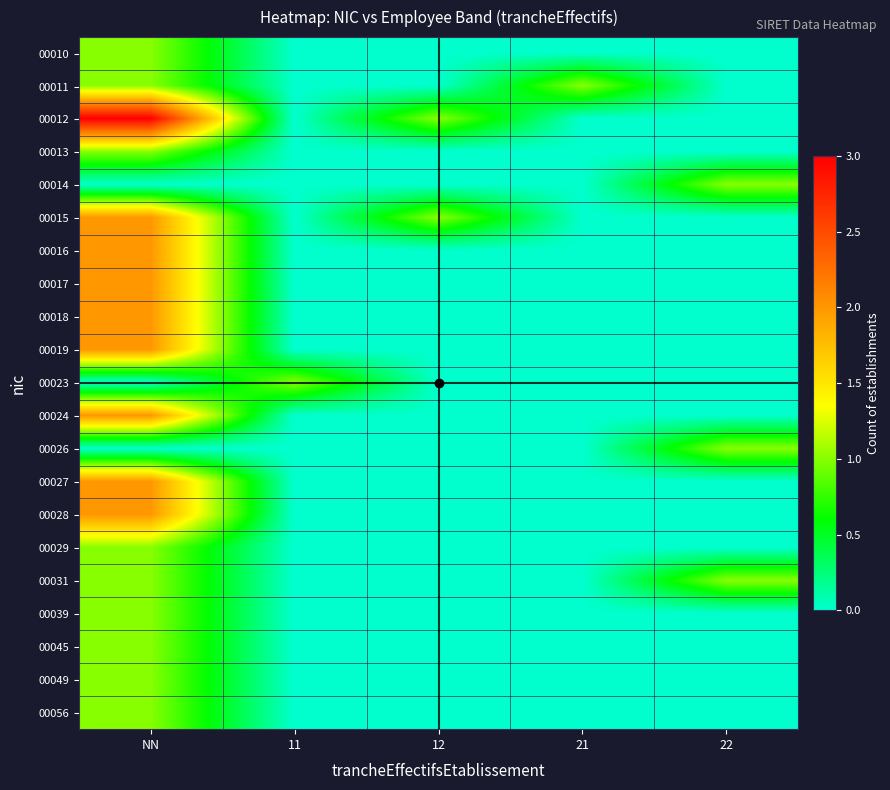

Which label corresponds to the smallest value in the chart?

11